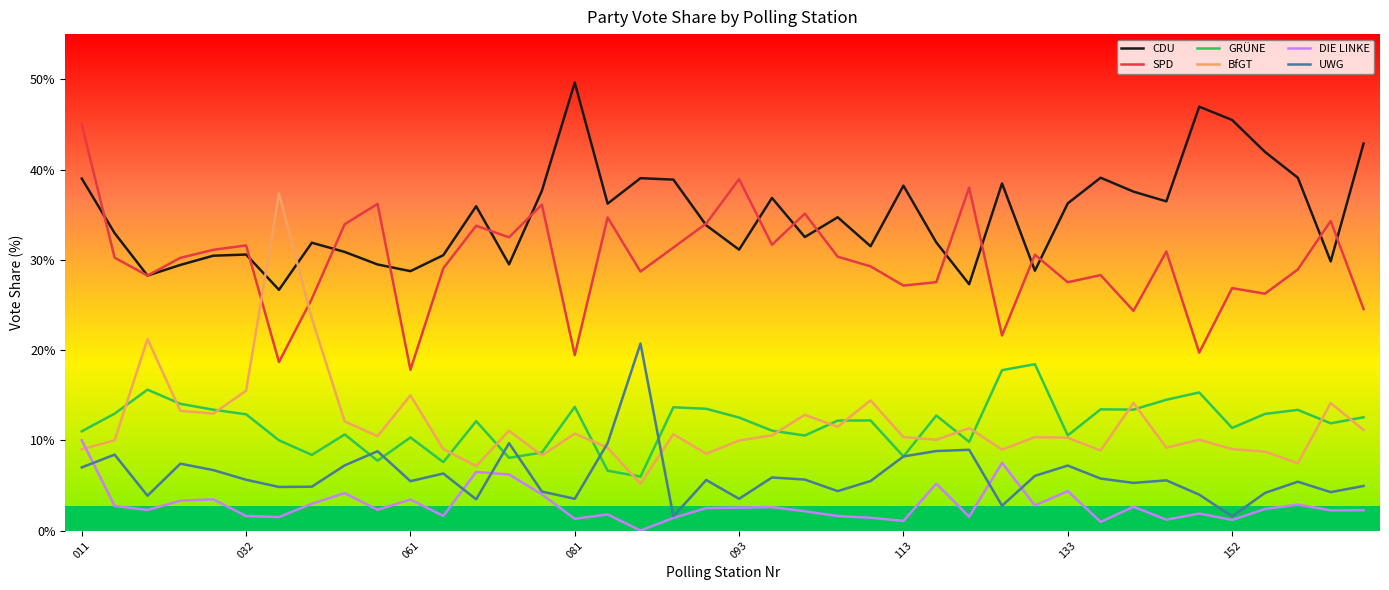

True or false: SPD and DIE LINKE intersect in this chart.

False